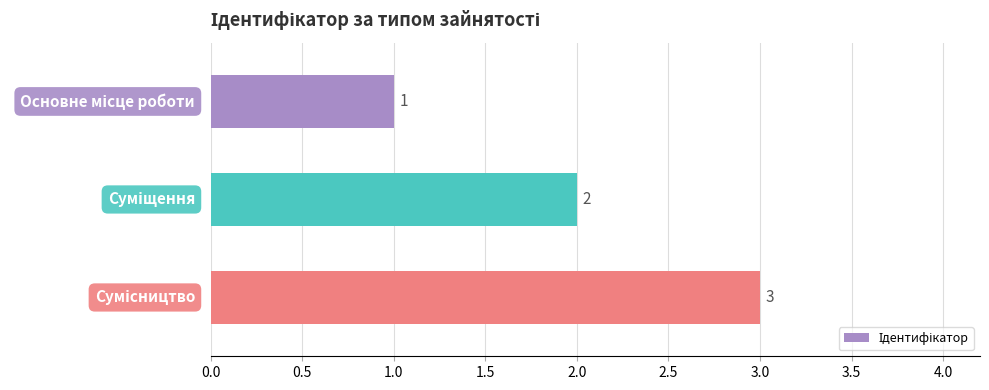

What is the maximum value shown in the chart?

3